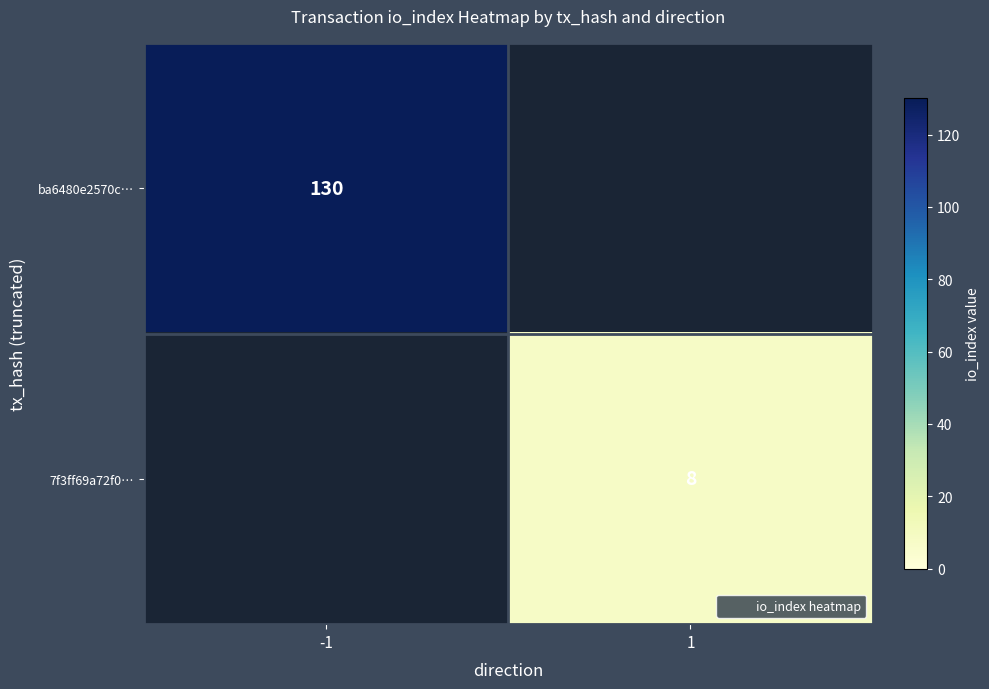

Is the value of 7f3ff69a72f0… at -1 greater than the value of ba6480e2570c… at -1?

No